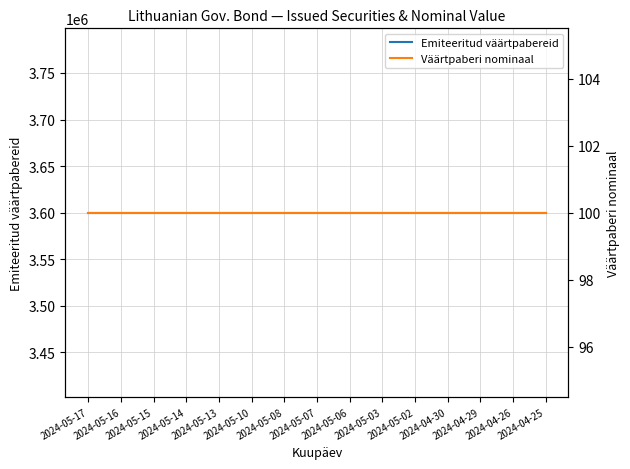

Which series has the largest range (max minus min)?

Emiteeritud väärtpabereid